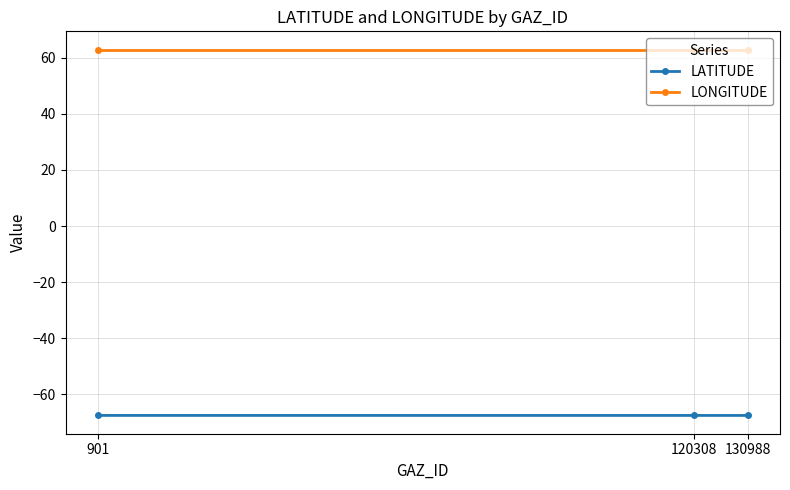

How many lines are shown in the chart?

2